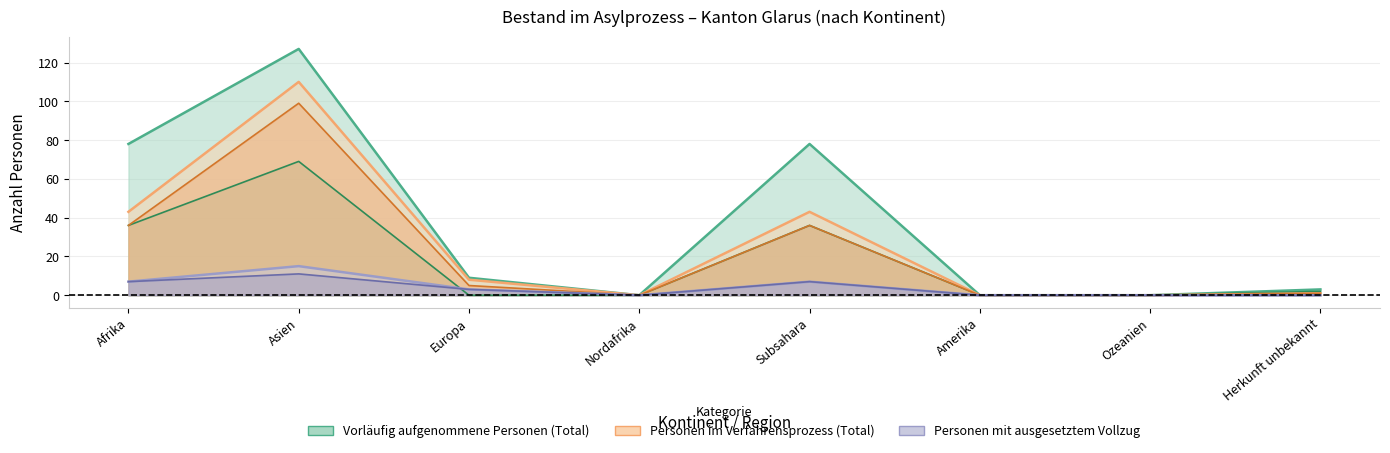

True or false: Rechtskraftprozess has a value of 3 at Nordafrika.

False